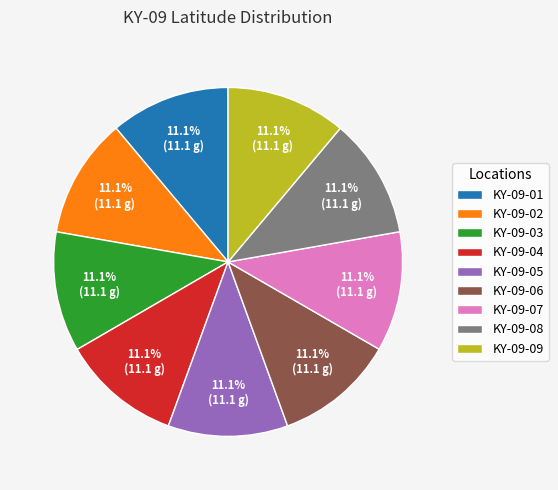

To the nearest percent, what portion does KY-09-03 represent?

11%